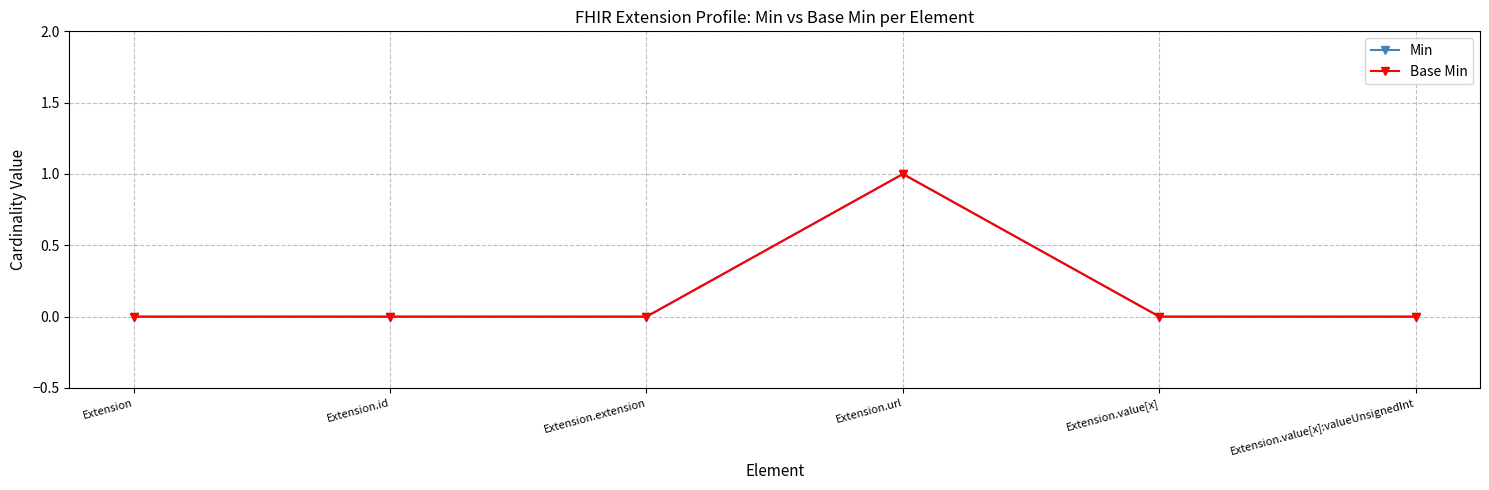

Between Extension and Extension.extension, which series saw the biggest shift?

Min